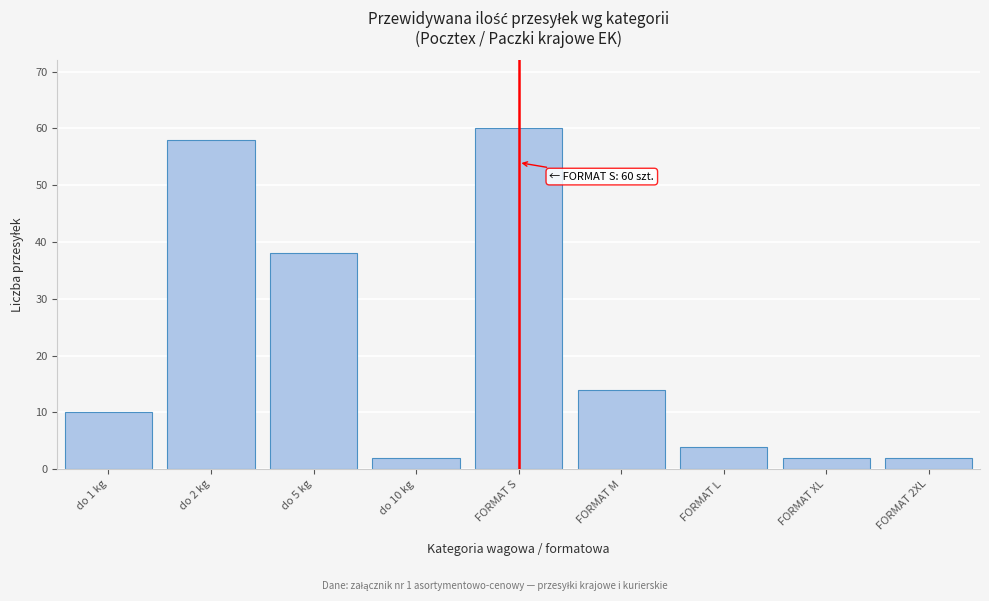

Reading left to right, list all the values displayed in this chart.

do 1 kg=10	do 2 kg=58	do 5 kg=38	do 10 kg=2	FORMAT S=60	FORMAT M=14	FORMAT L=4	FORMAT XL=2	FORMAT 2XL=2